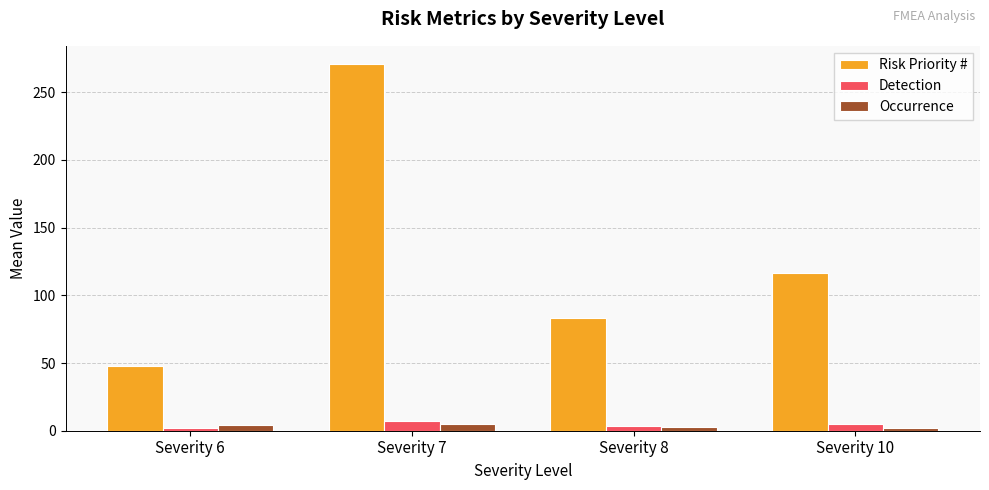

The value of Occurrence at Severity 10 is 2.3. True or false?

True